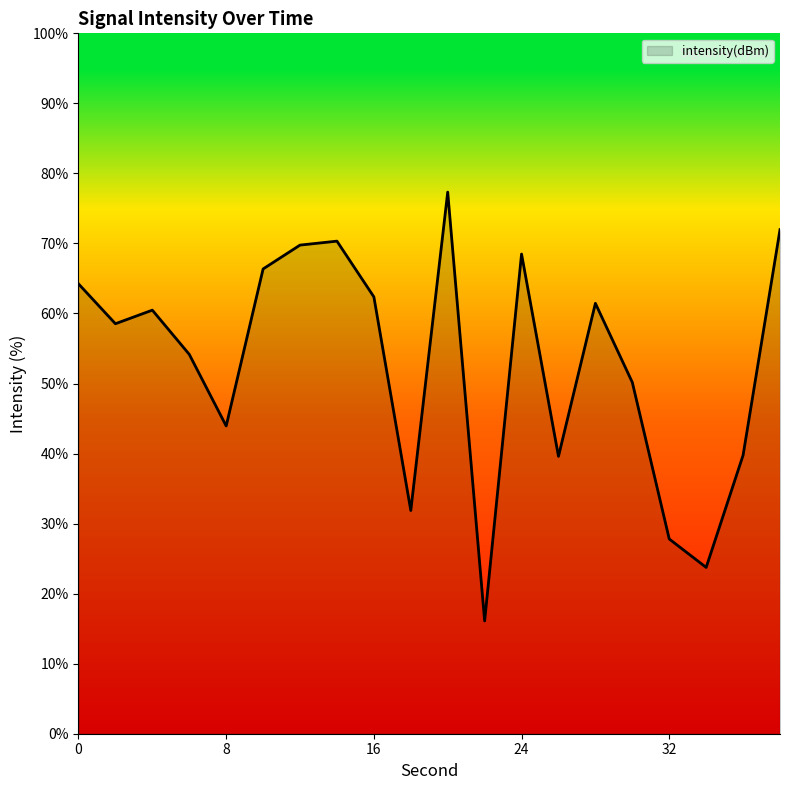

What is the greatest value displayed?

77.3